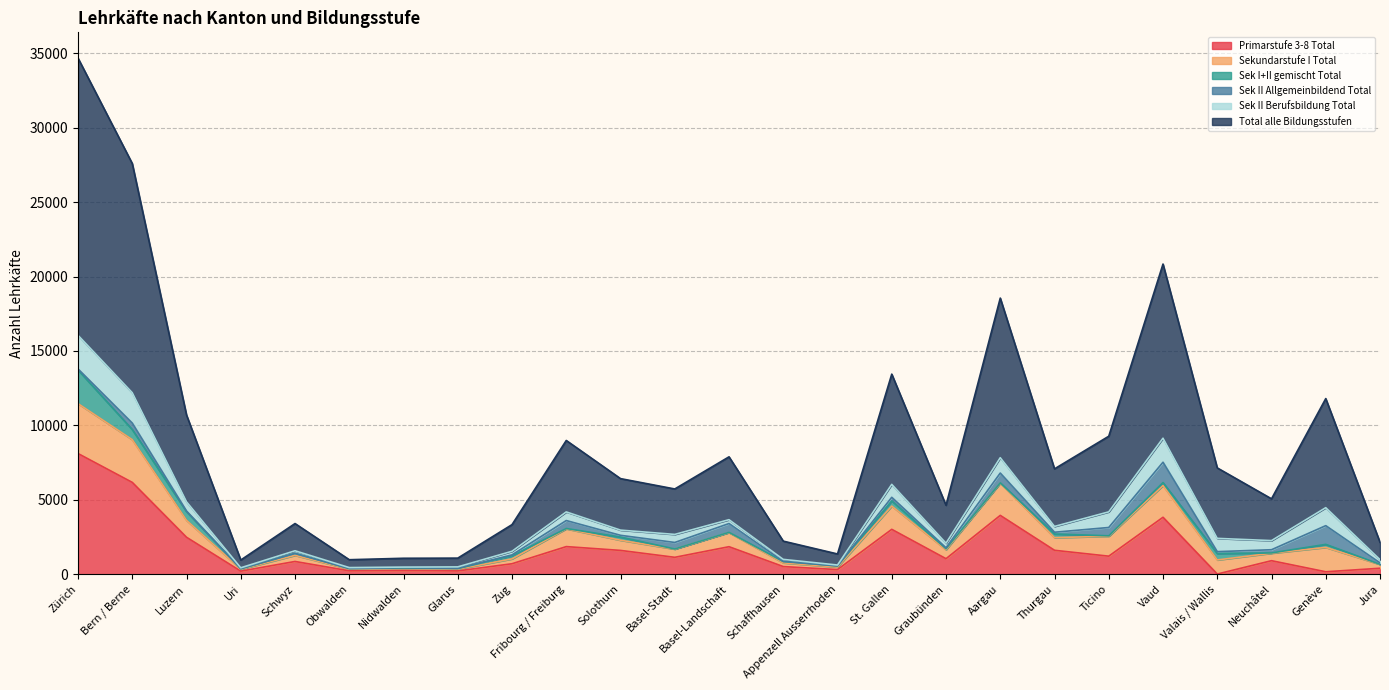

How many interior local valleys does the Total alle Bildungsstufen series have?

7